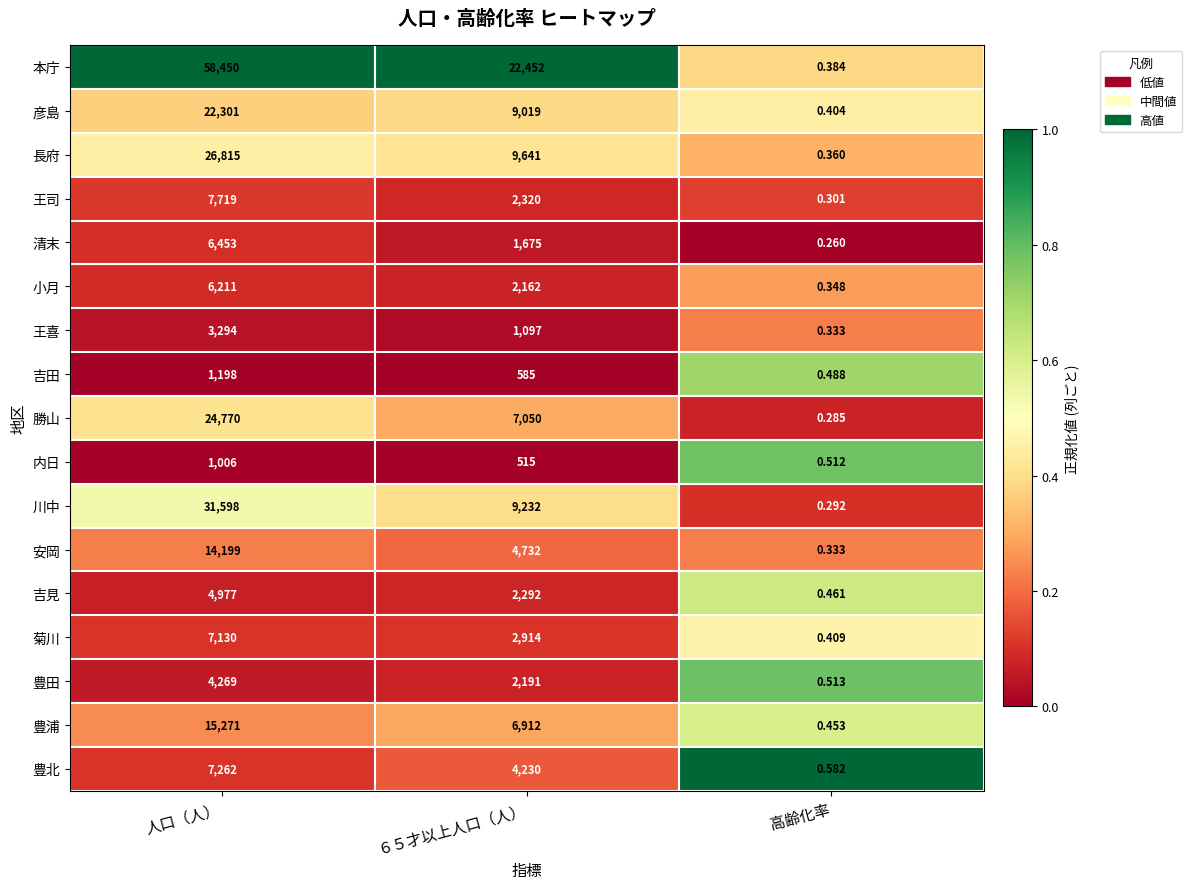

Which series has the largest total across all categories?

本庁